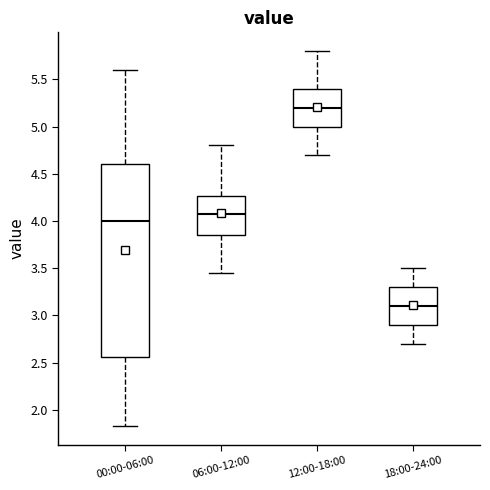

Reading left to right, read every box against the y-axis: the position of its median line, the range the box covers, and the ends of its whiskers. The values are not printed on the chart, so give them approximately, as read against the axis.

00:00-06:00: median 4.00, box 2.55 to 4.60, whiskers 1.85 to 5.60
06:00-12:00: median 4.10, box 3.85 to 4.25, whiskers 3.45 to 4.80
12:00-18:00: median 5.20, box 5.00 to 5.40, whiskers 4.70 to 5.80
18:00-24:00: median 3.10, box 2.90 to 3.30, whiskers 2.70 to 3.50